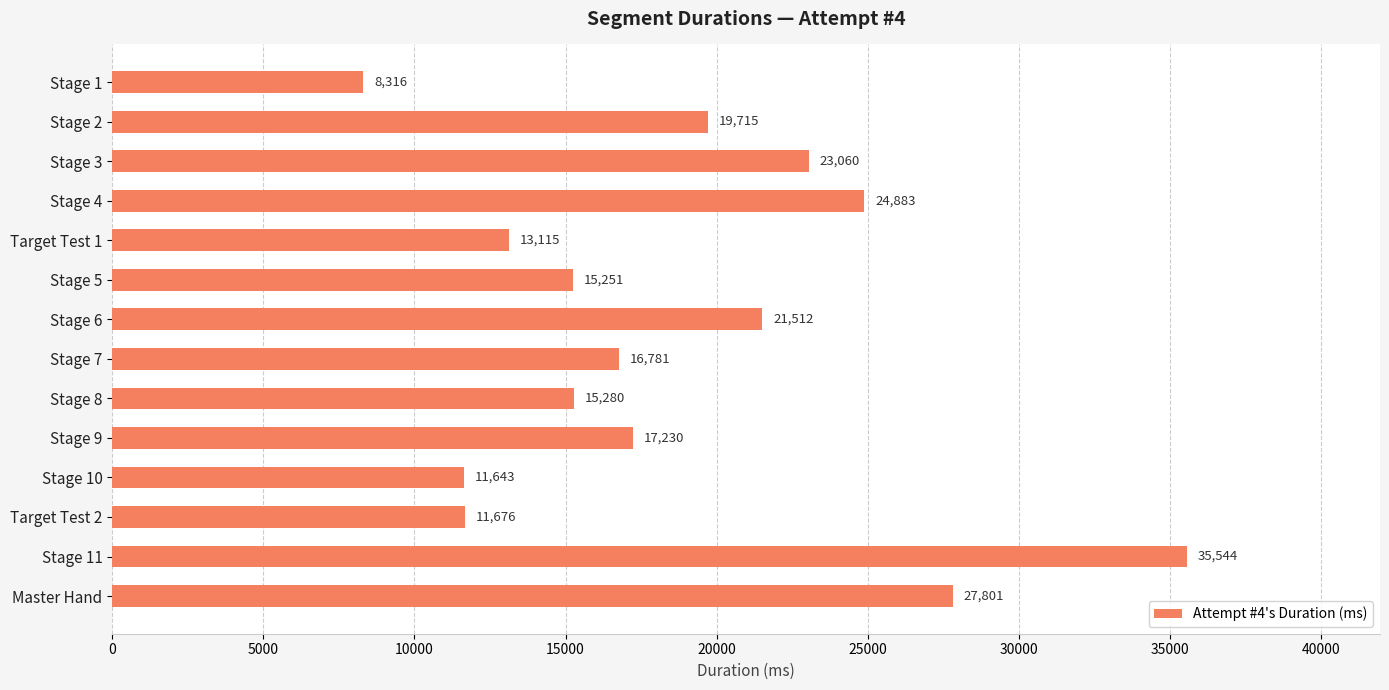

Where is the data nearest to the value 21930?

Stage 6